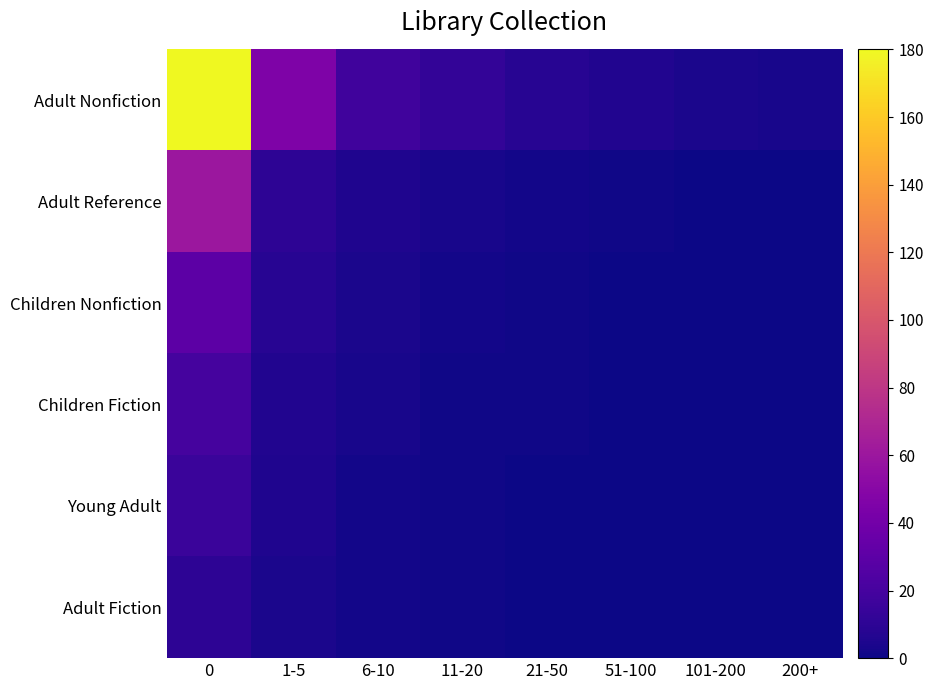

List the series in order of their peak value, lowest first.

Adult Fiction, Young Adult, Children Fiction, Children Nonfiction, Adult Reference, Adult Nonfiction